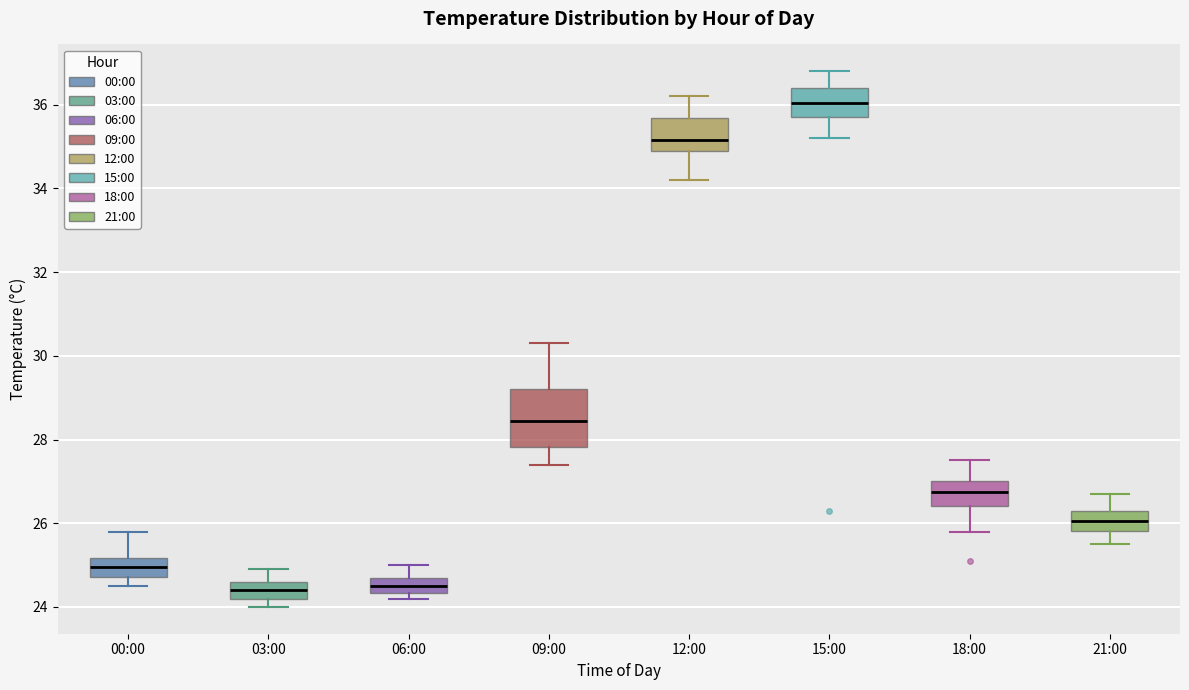

Reading left to right, read every box against the y-axis: the position of its median line, the range the box covers, and the ends of its whiskers. The values are not printed on the chart, so give them approximately, as read against the axis.

00:00: median 25.0, box 24.8 to 25.2, whiskers 24.6 to 25.8
03:00: median 24.4, box 24.2 to 24.6, whiskers 24.0 to 25.0
06:00: median 24.6, box 24.4 to 24.8, whiskers 24.2 to 25.0
09:00: median 28.4, box 27.8 to 29.2, whiskers 27.4 to 30.4
12:00: median 35.2, box 35.0 to 35.6, whiskers 34.2 to 36.2
15:00: median 36.0, box 35.8 to 36.4, whiskers 35.2 to 36.8
18:00: median 26.8, box 26.4 to 27.0, whiskers 25.8 to 27.6
21:00: median 26.0, box 25.8 to 26.4, whiskers 25.6 to 26.8